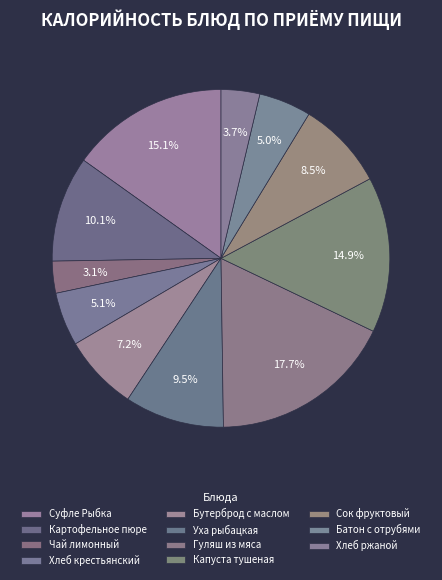

How many segments does this pie chart have?

11